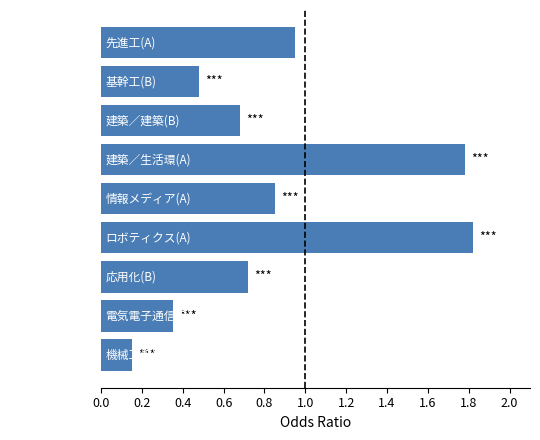

Is it true that the value at 応用化(B) is 1.2?

False